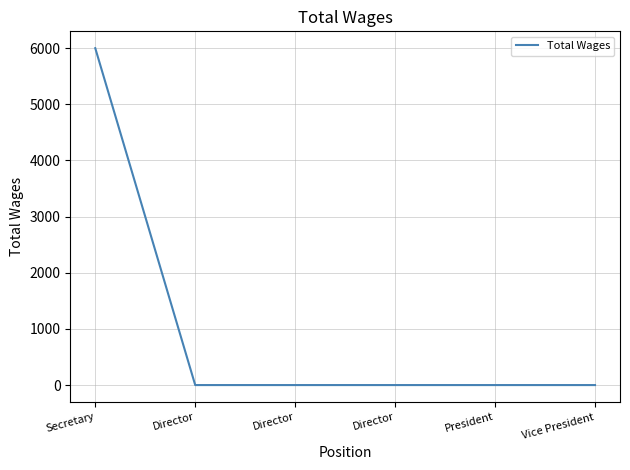

Does the chart display data point markers on the line(s)?

No